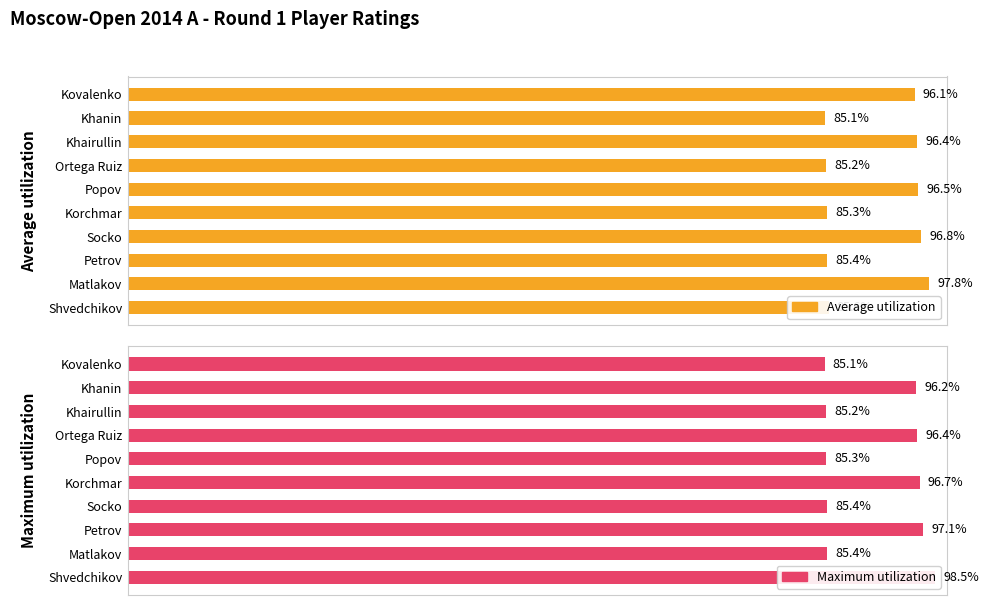

What are all the series names shown in the legend?

Average utilization, Maximum utilization